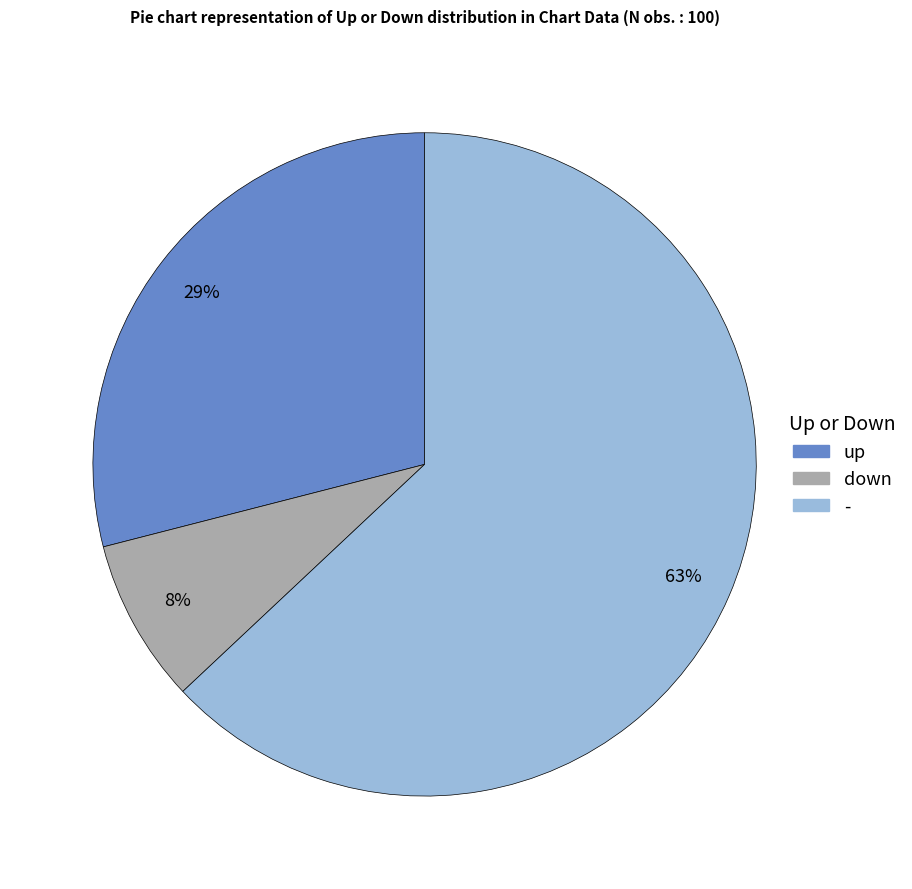

Is there a majority slice in this chart?

Yes